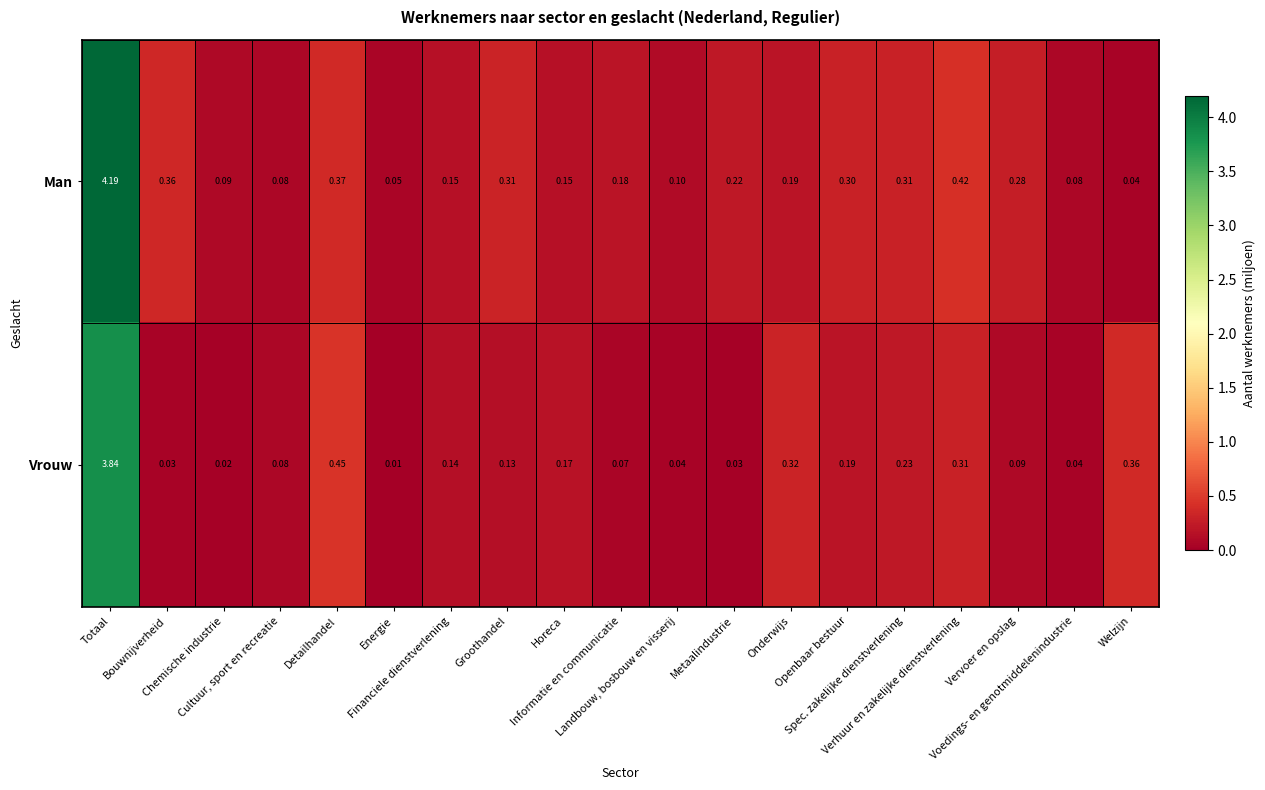

At which category is the sum across all series the highest?

Totaal